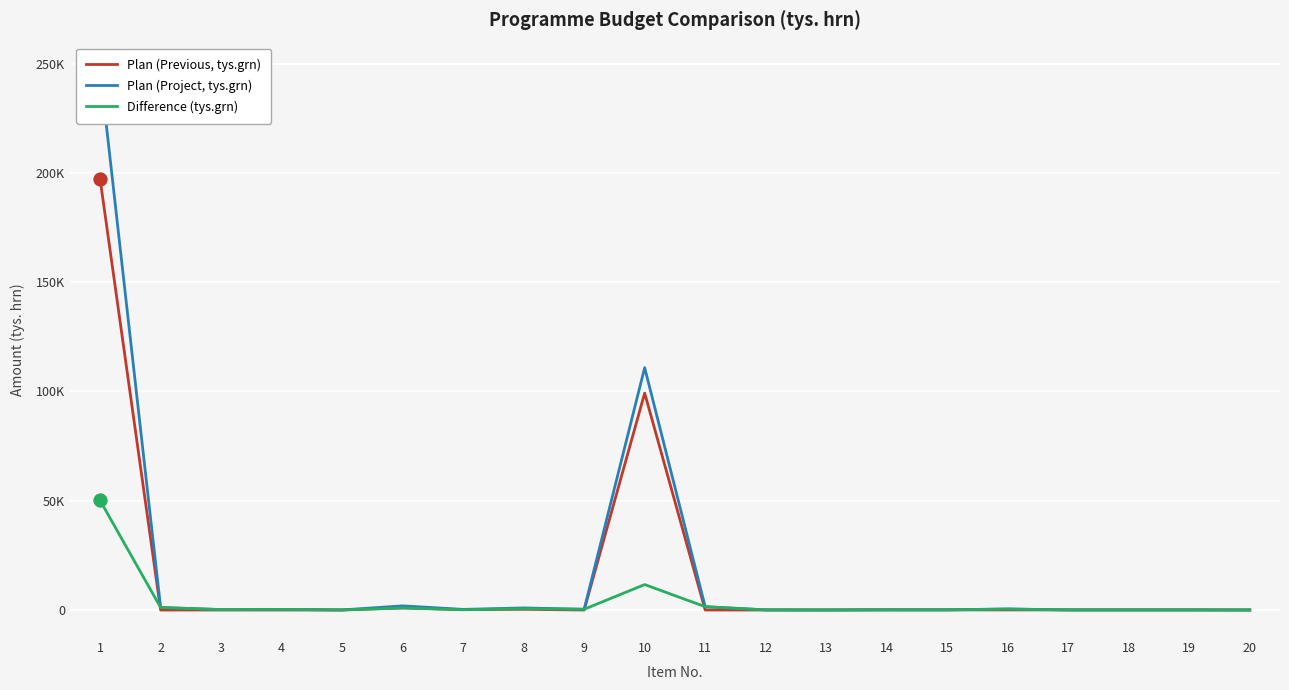

Where is the first local minimum for Plan (Project, tys.grn)?

3